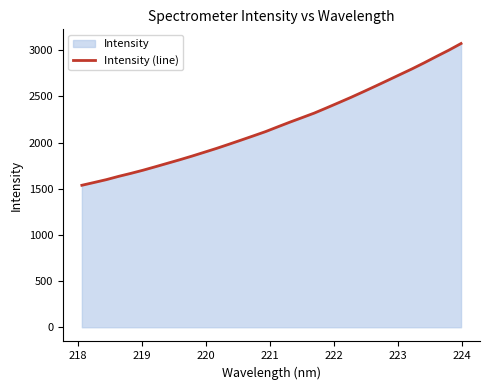

What is the maximum value shown in the chart?

3072.4